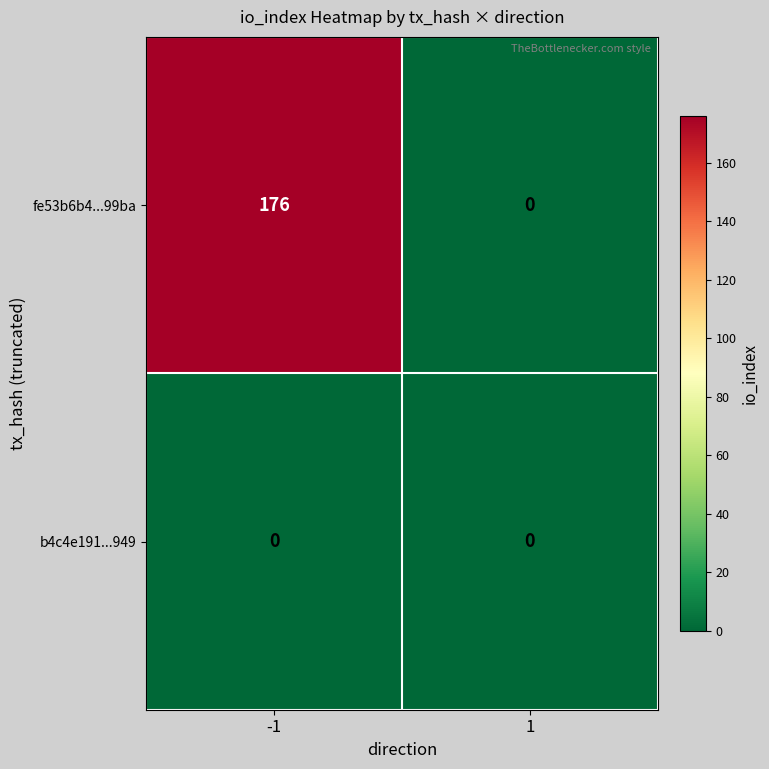

True or false: fe53b6b4...99ba has a value of 70 at -1.

False